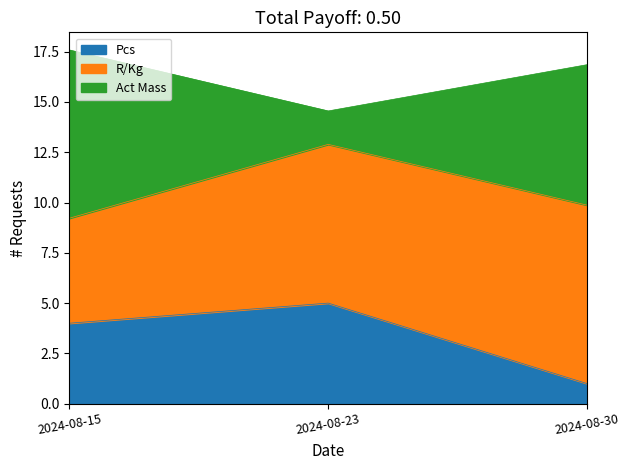

Rank the categories by Pcs value from highest to lowest.

2024-08-23, 2024-08-15, 2024-08-30